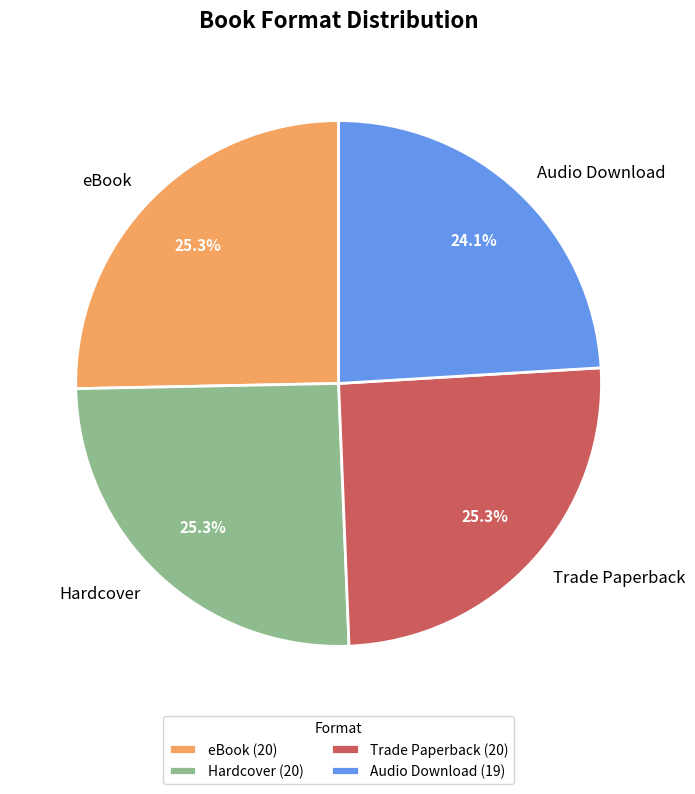

To the nearest percent, what is the difference between the largest and smallest slice percentages?

1%